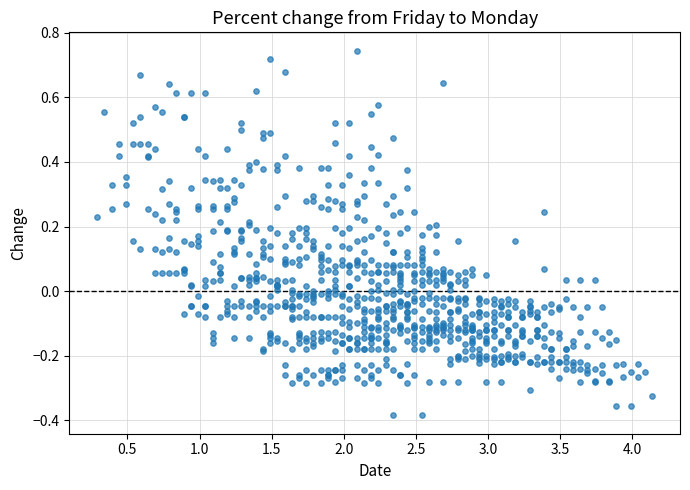

What is the range of Y values (max minus min)?

1.1